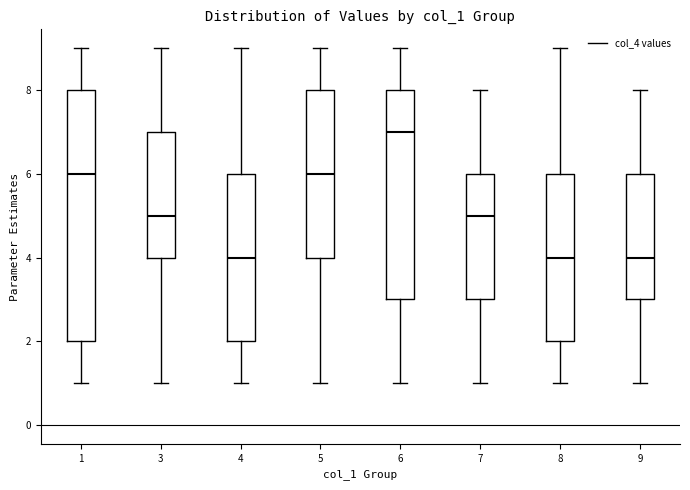

Reading left to right, read every box against the y-axis: the position of its median line, the range the box covers, and the ends of its whiskers. The values are not printed on the chart, so give them approximately, as read against the axis.

1: median 6, box 2 to 8, whiskers 1 to 9
3: median 5, box 4 to 7, whiskers 1 to 9
4: median 4, box 2 to 6, whiskers 1 to 9
5: median 6, box 4 to 8, whiskers 1 to 9
6: median 7, box 3 to 8, whiskers 1 to 9
7: median 5, box 3 to 6, whiskers 1 to 8
8: median 4, box 2 to 6, whiskers 1 to 9
9: median 4, box 3 to 6, whiskers 1 to 8